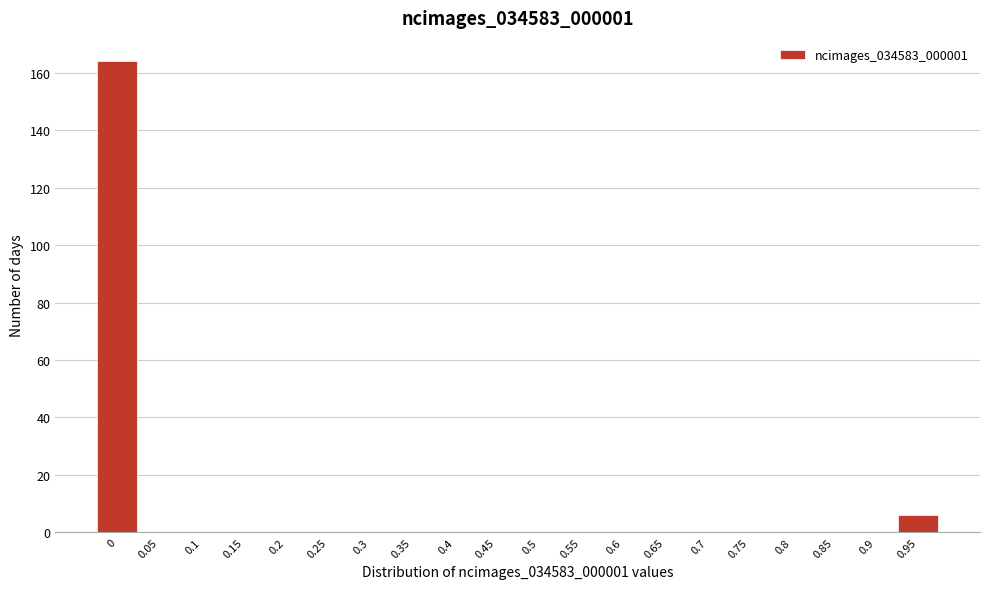

Reading left to right, what are all the values shown in this chart?

0=164	0.05=0	0.1=0	0.15=0	0.2=0	0.25=0	0.3=0	0.35=0	0.4=0	0.45=0	0.5=0	0.55=0	0.6=0	0.65=0	0.7=0	0.75=0	0.8=0	0.85=0	0.9=0	0.95=6